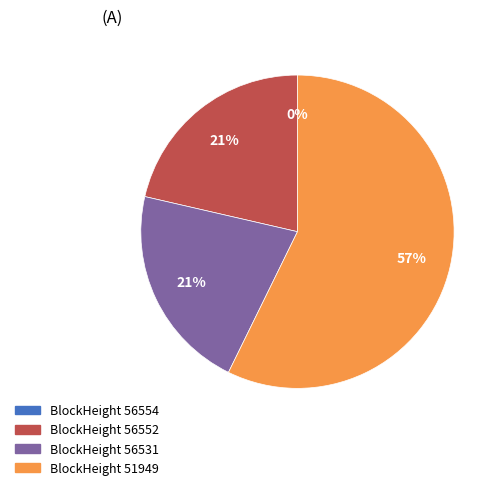

To the nearest percent, what is the average slice percentage?

25%